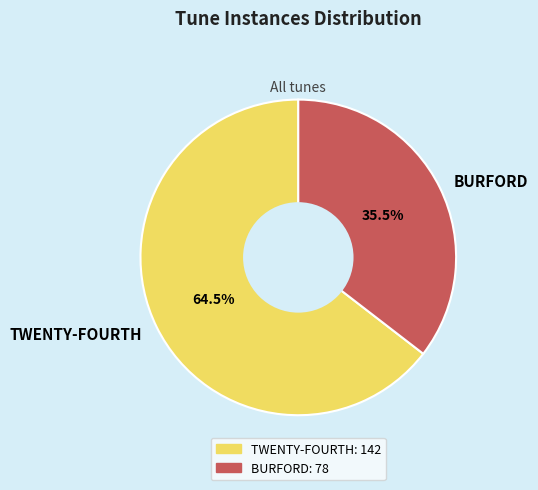

Between TWENTY-FOURTH and BURFORD, which is larger?

TWENTY-FOURTH